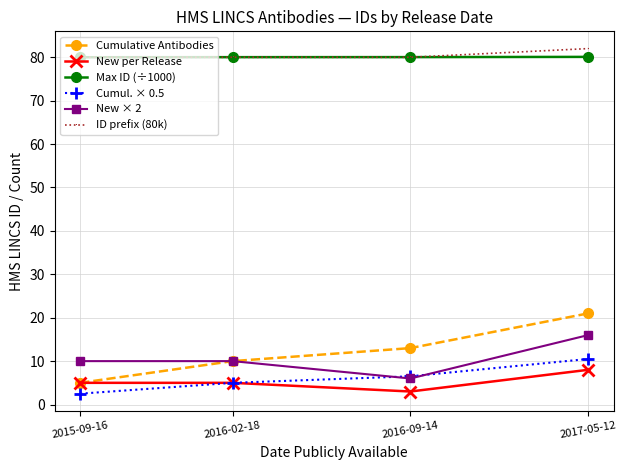

At which category is the sum across all series the highest?

2017-05-12